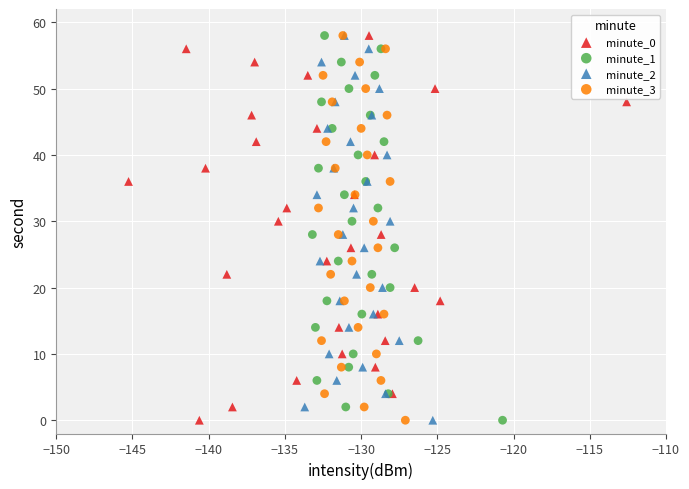

What are all the series names shown in the legend?

minute_0, minute_1, minute_2, minute_3